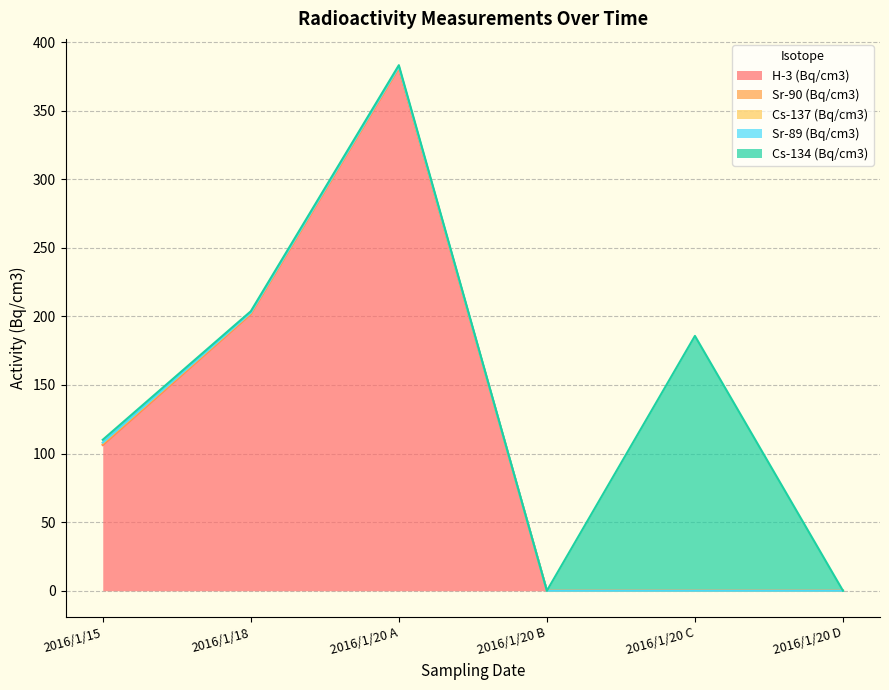

How many positive values does the Cs-137 (Bq/cm3) series have?

3